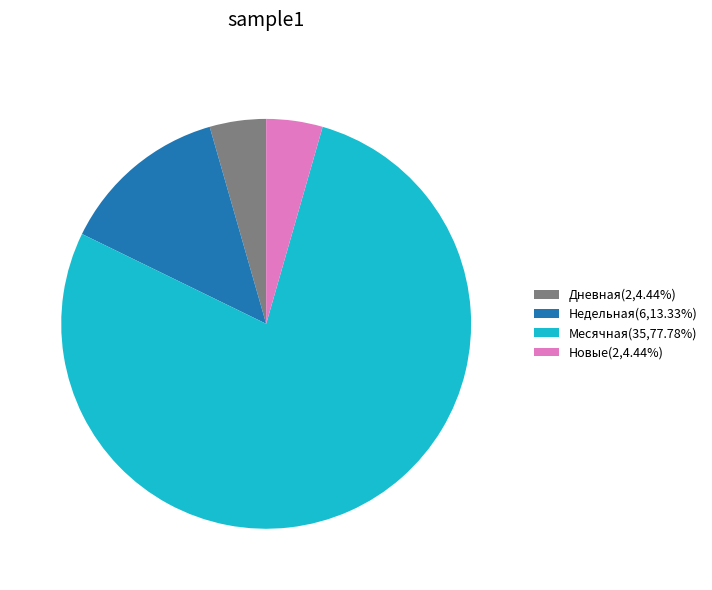

Does Дневная(2,4.44%) account for over 50% of the chart?

No